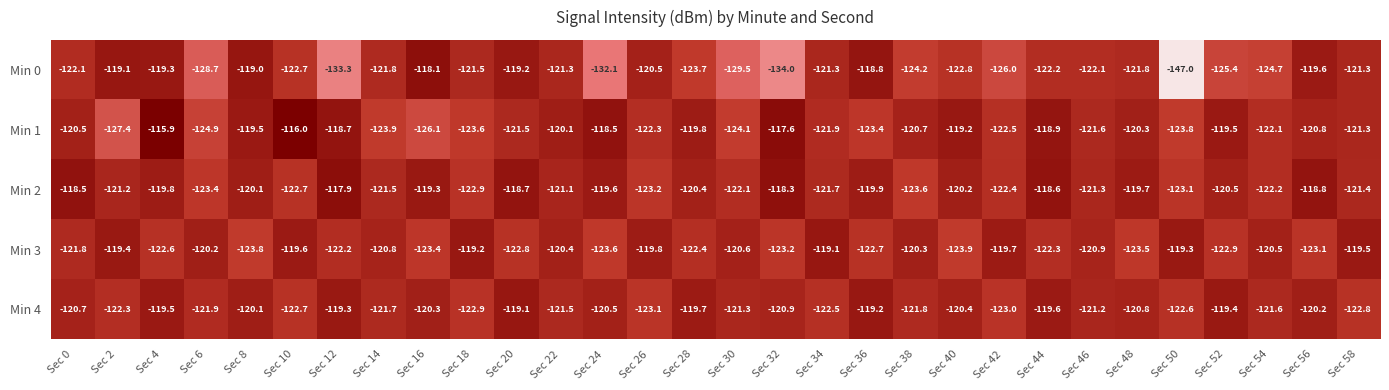

What is the sum of all Min 2 values?

-3624.1